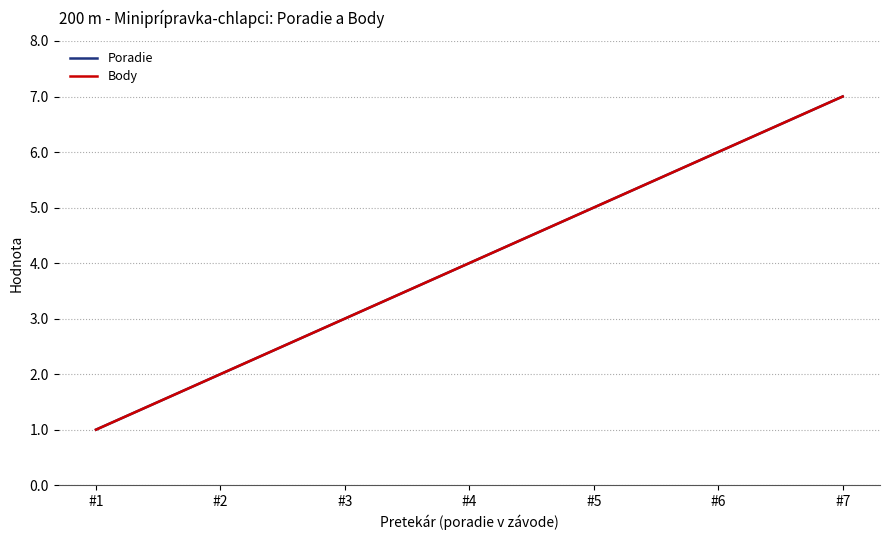

Which series changed the most between #5 and #6?

Poradie